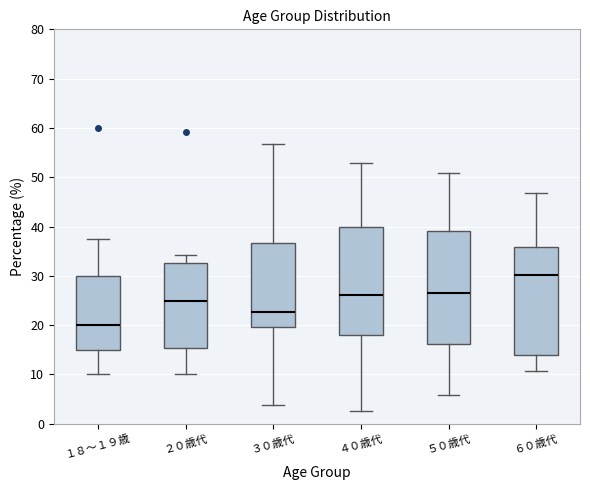

Where does the median line of the box for ４０歳代 sit on the y-axis? The values are not printed on the chart, so give them approximately, as read against the axis.

26